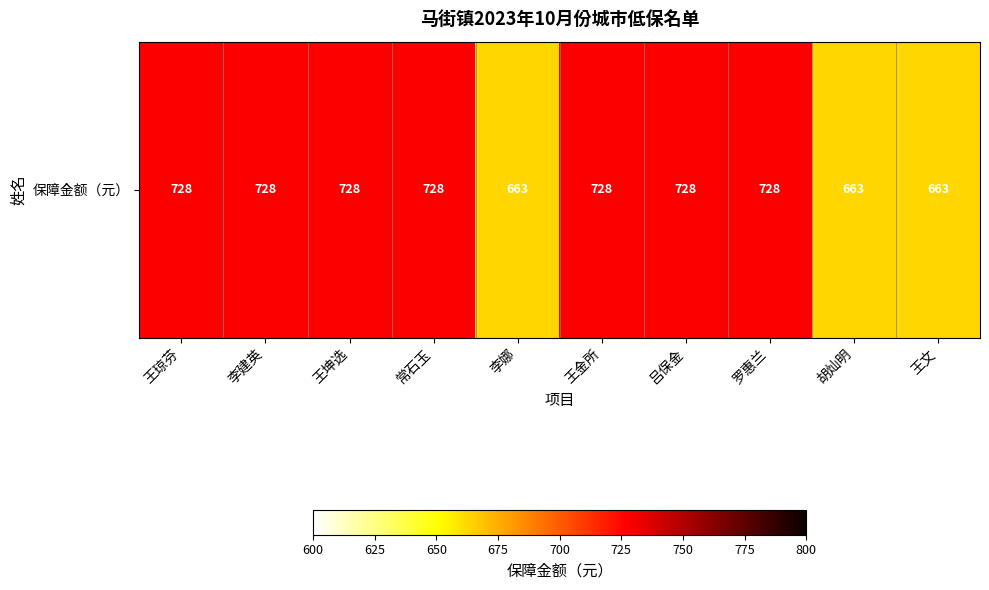

What is the maximum value shown in the chart?

728